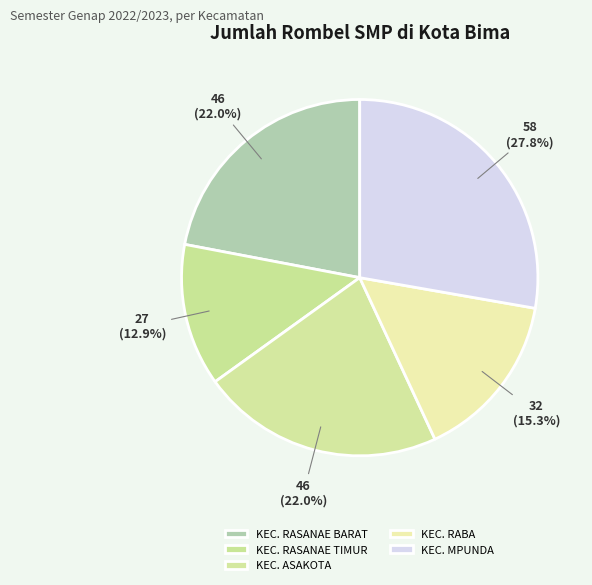

What percentage is the KEC. RASANAE TIMUR slice, to the nearest percent?

13%